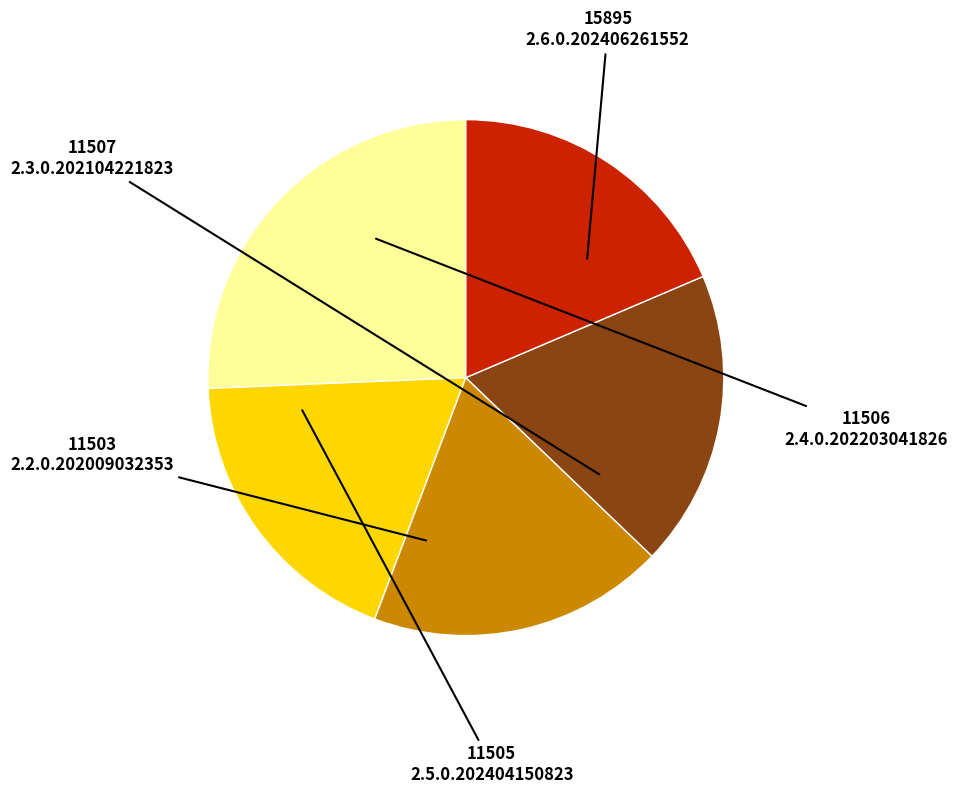

Is the sum of 2.3.0.202104221823 and 2.5.0.202404150823 greater than half?

No